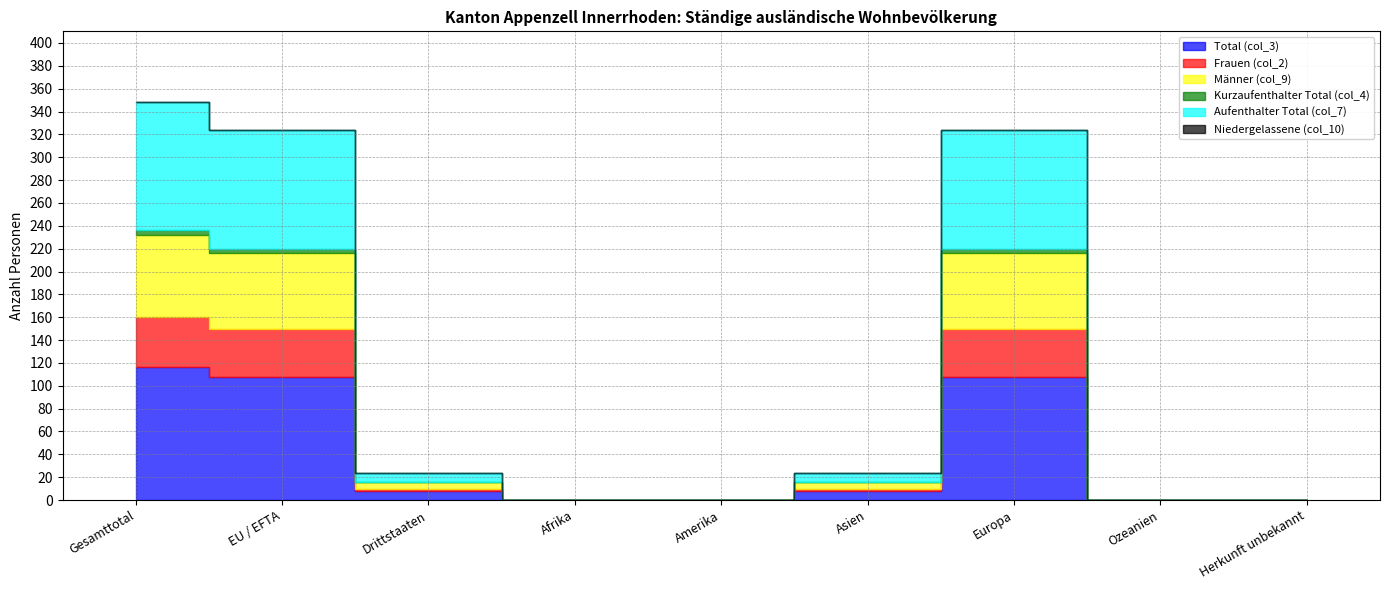

True or false: Aufenthalter Total (col_7) and Kurzaufenthalter Total (col_4) cross at least once.

False